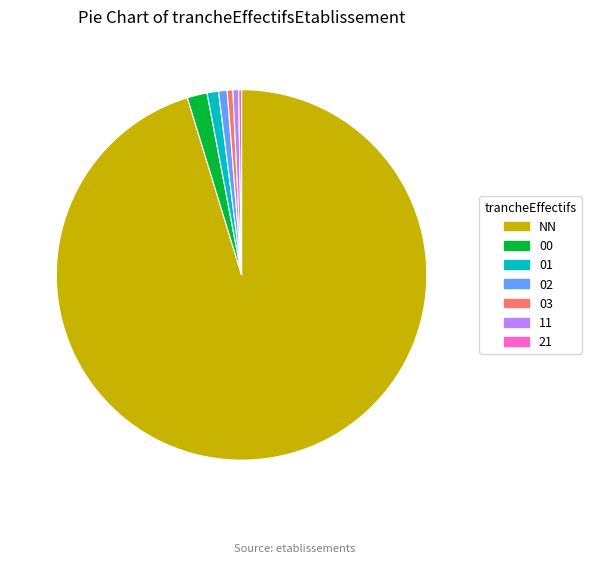

Which category accounts for the majority?

NN